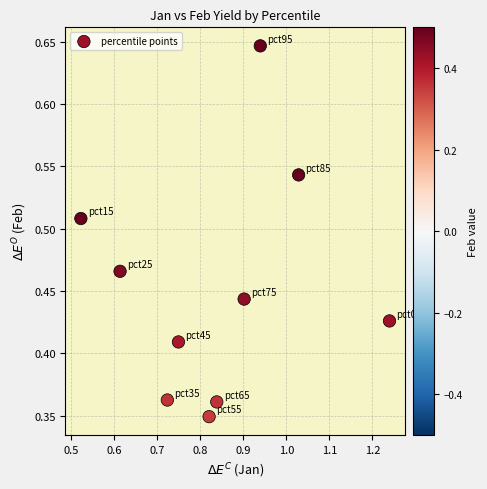

What is the average X value?

0.8